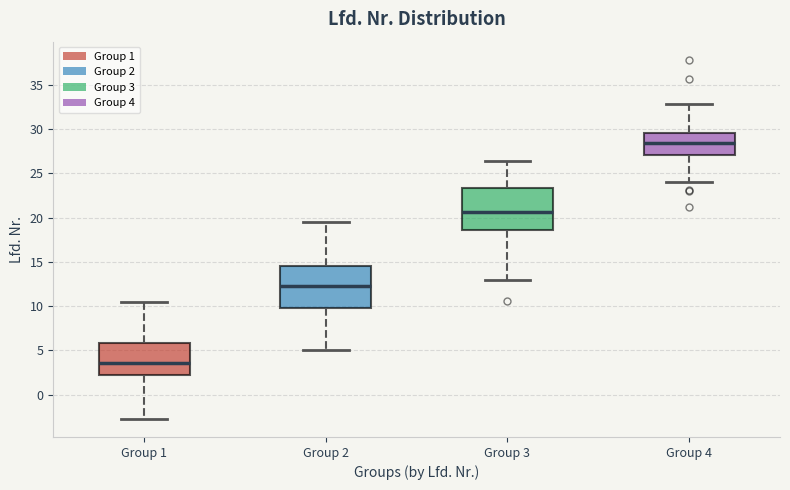

Reading left to right, transcribe this box plot: for each box, give where its median line is, the range the box spans, and where its two whiskers end, as read against the y-axis. The values are not printed on the chart, so give them approximately, as read against the axis.

Group 1: median 3.5, box 2.5 to 6.0, whiskers -3.0 to 10.5
Group 2: median 12.5, box 10.0 to 14.5, whiskers 5.0 to 19.5
Group 3: median 20.5, box 18.5 to 23.5, whiskers 13.0 to 26.5
Group 4: median 28.5, box 27.0 to 29.5, whiskers 24.0 to 33.0